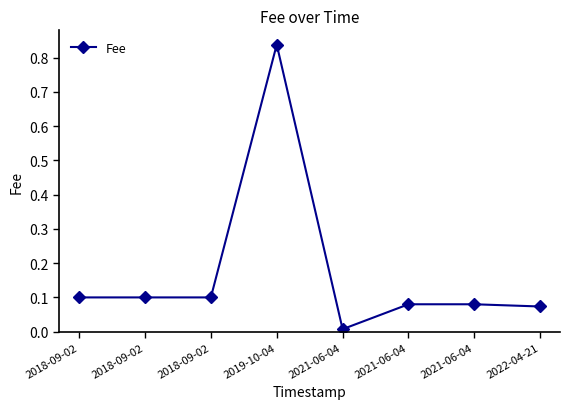

How many lines are shown in the chart?

1